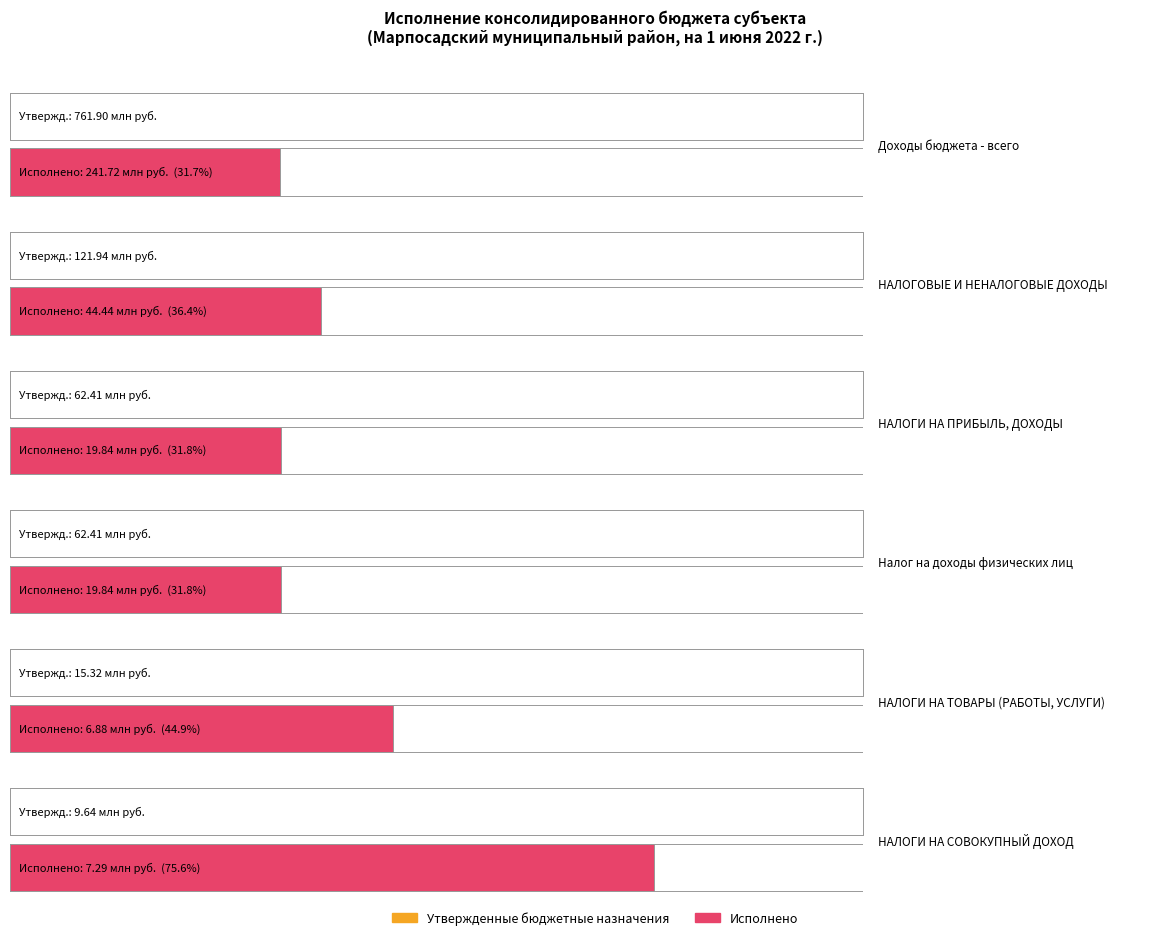

At which label does Исполнено reach its peak?

Доходы бюджета - всего